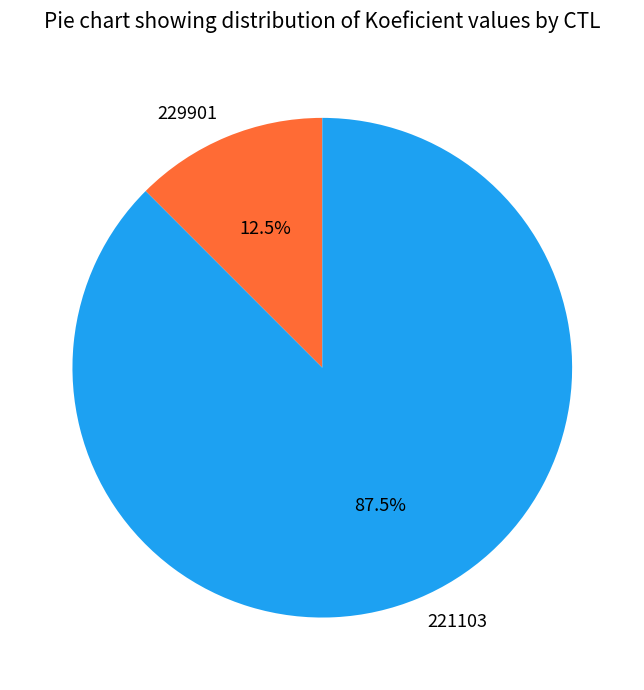

To the nearest percent, what is the average slice percentage?

50%